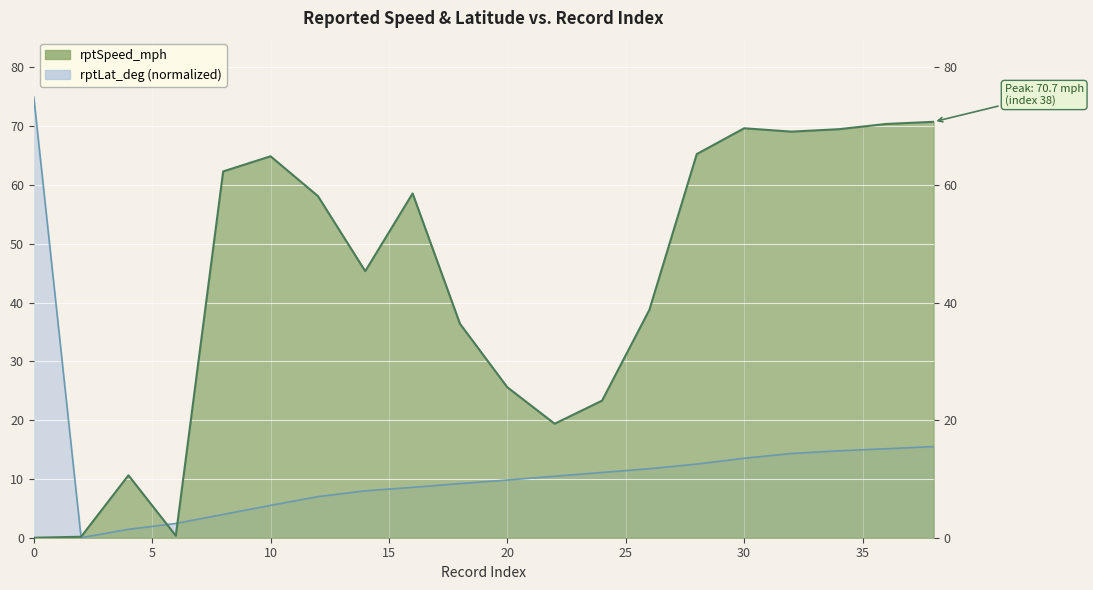

Between 24 and 32, which series saw the biggest shift?

rptSpeed_mph